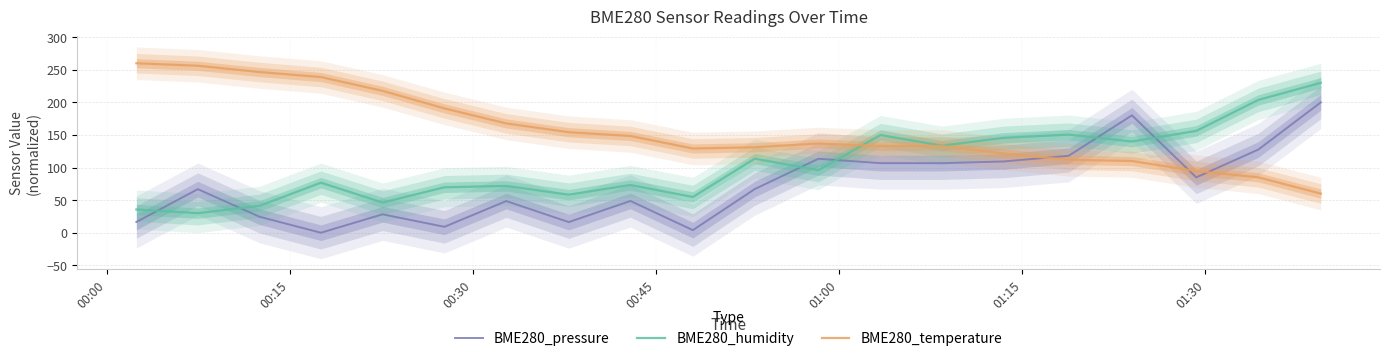

How many data points in BME280_temperature are above 136?

10